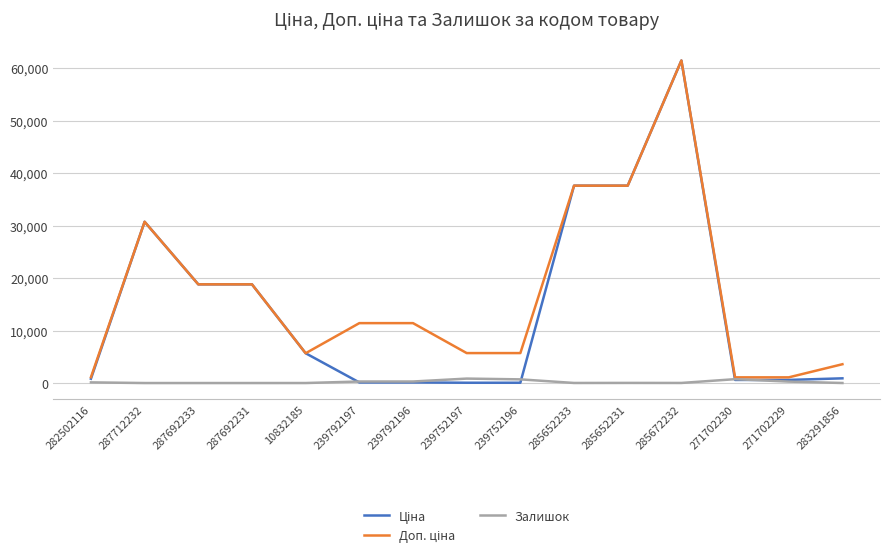

What is the spread (max minus min) of values at 287692231?

18796.8